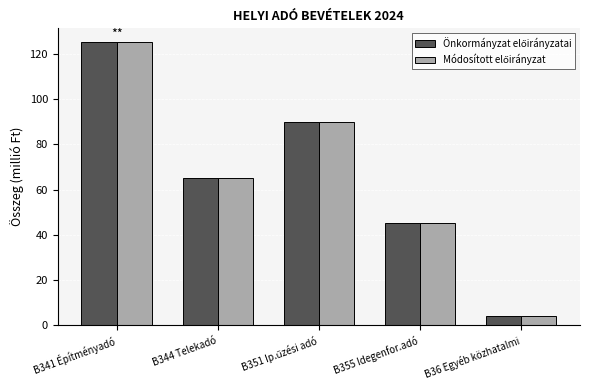

At which category is the sum across all series the highest?

B341 Építményadó